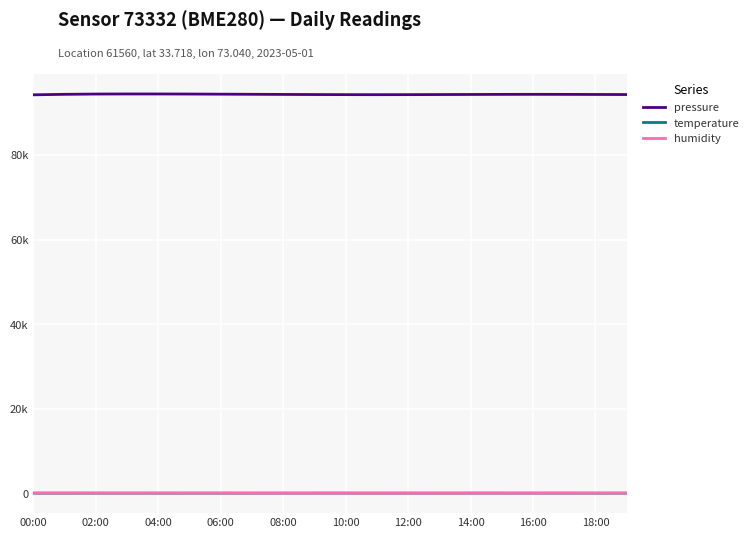

Reading right to left, extract all data points from this chart.

pressure: 94280.0	94300.0	94320.0	94330.0	94320.0	94300.0	94280.0	94260.0	94250.0	94260.0	94280.0	94310.0	94340.0	94370.0	94400.0	94418.0	94420.0	94401.0	94334.0	94219.0
temperature: 28.9	30.2	31.5	32.6	33.4	34.0	34.4	34.6	34.5	34.2	33.8	33.0	32.1	31.0	29.8	28.5	27.1	25.6	22.4	22.8
humidity: 44.0	39.5	35.5	32.0	29.5	27.5	26.0	25.5	26.0	27.5	29.0	31.0	33.5	36.0	39.0	42.5	46.0	50.6	58.2	53.8